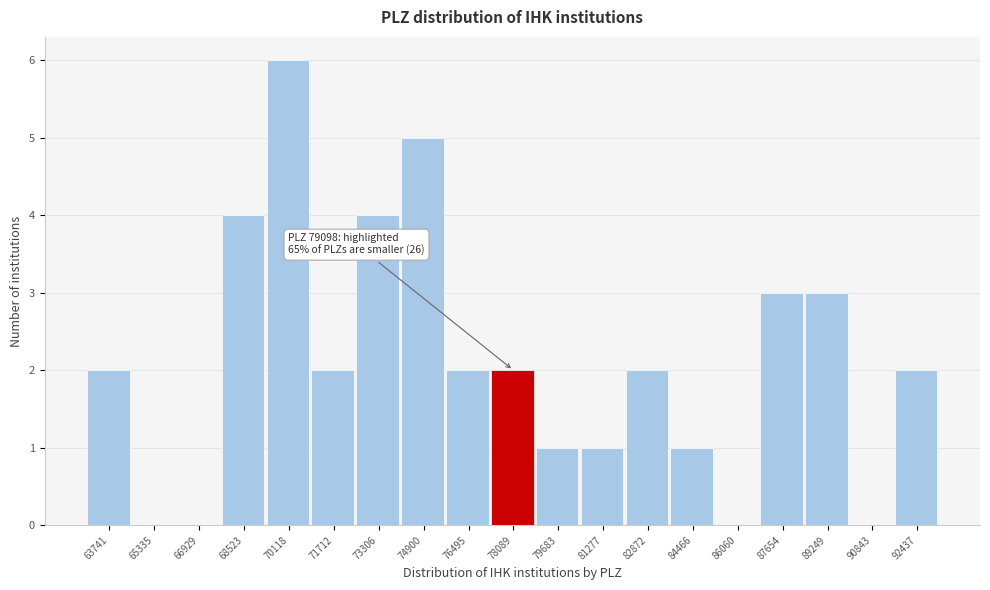

Reading right to left, what are all the values shown in this chart?

92437=2	90843=0	89249=3	87654=3	86060=0	84466=1	82872=2	81277=1	79683=1	78089=2	76495=2	74900=5	73306=4	71712=2	70118=6	68523=4	66929=0	65335=0	63741=2